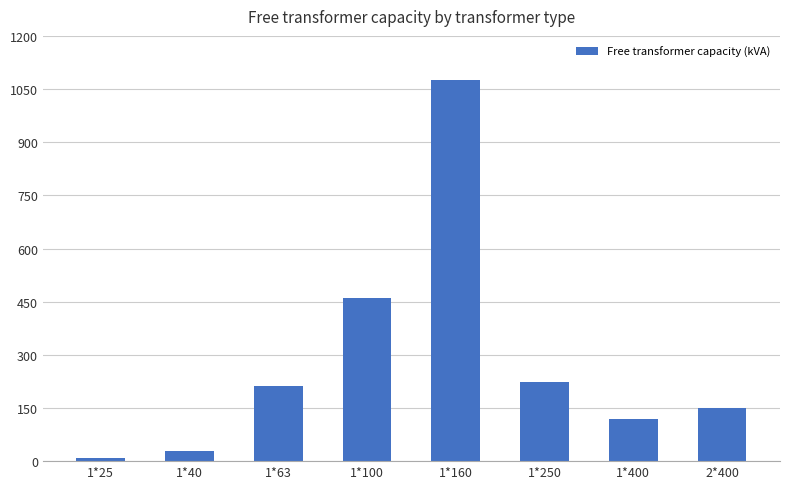

List the labels in order of value, smallest first.

1*25, 1*40, 1*400, 2*400, 1*63, 1*250, 1*100, 1*160